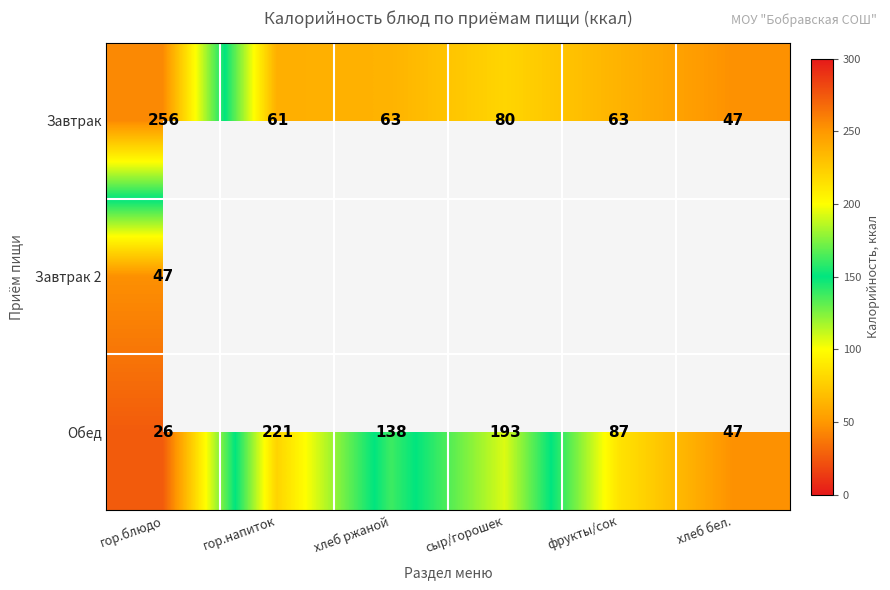

Rank the categories by Обед value from lowest to highest.

гор.блюдо, хлеб бел., фрукты/сок, хлеб ржаной, сыр/горошек, гор.напиток